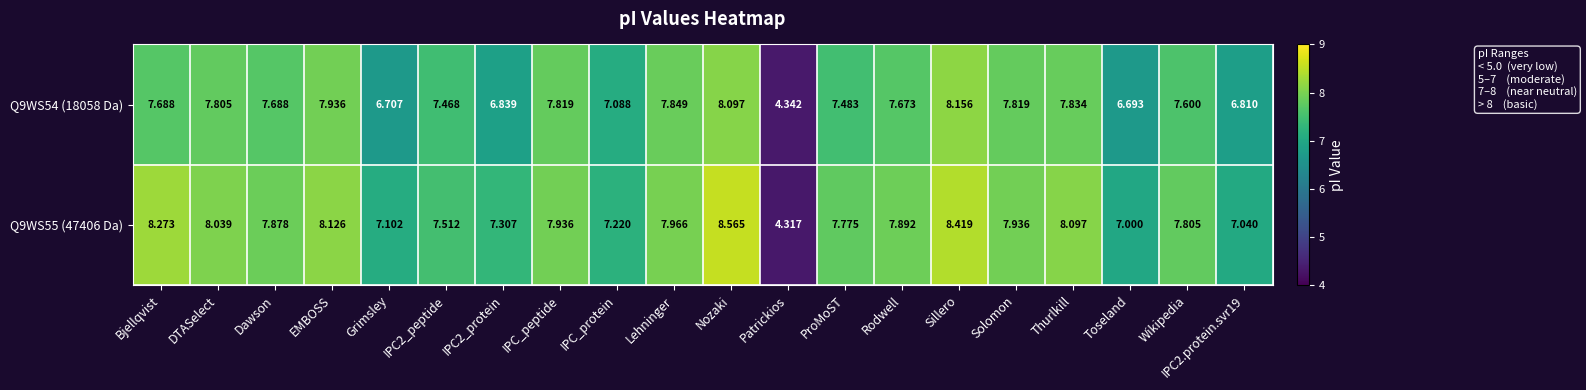

Is the value of Q9WS55 (47406 Da) at Dawson greater than the value of Q9WS54 (18058 Da) at Grimsley?

Yes